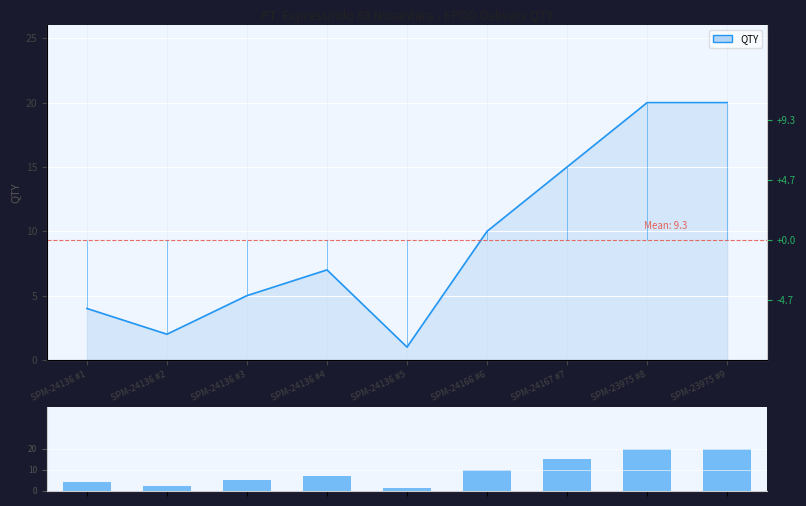

What is the value of the QTY bar at the 8th from the left?

20